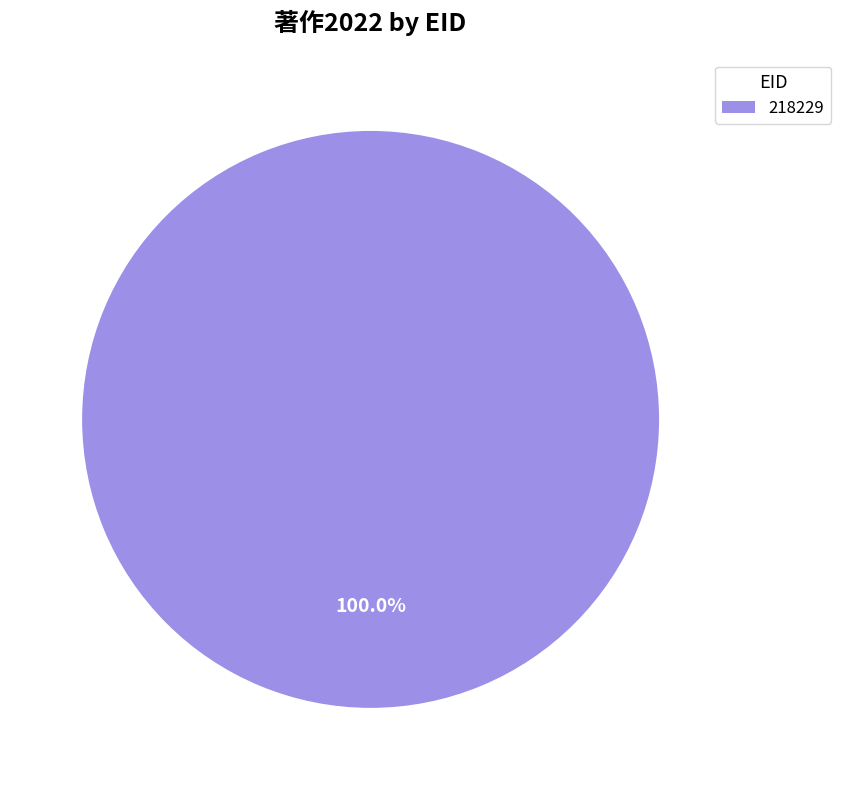

Rank the categories by value from highest to lowest.

218229